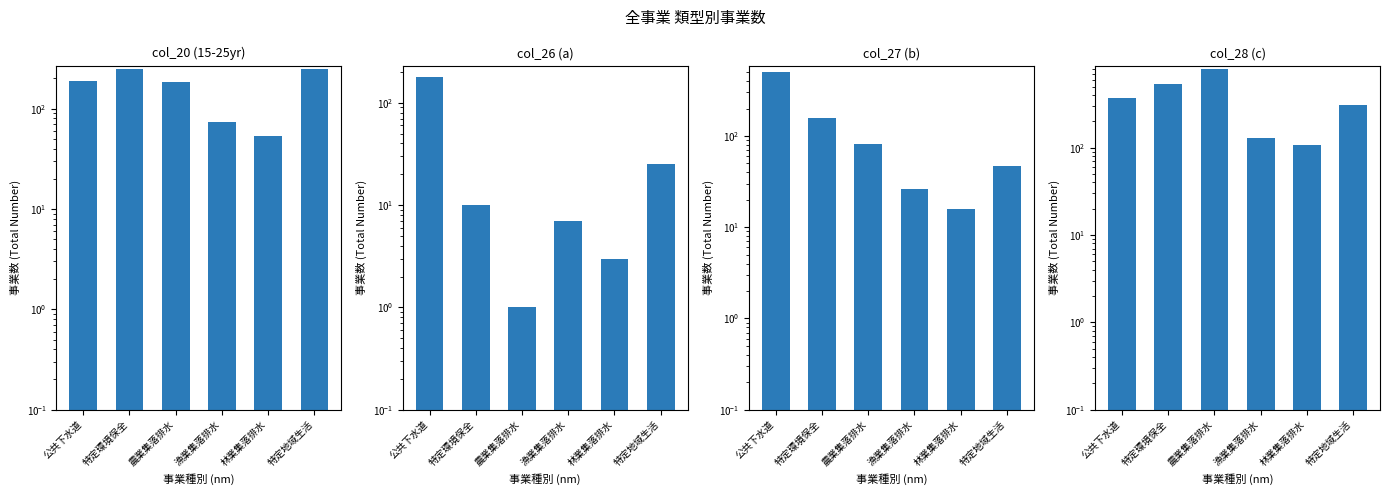

What is the total value across all series at 特定地域生活?

632